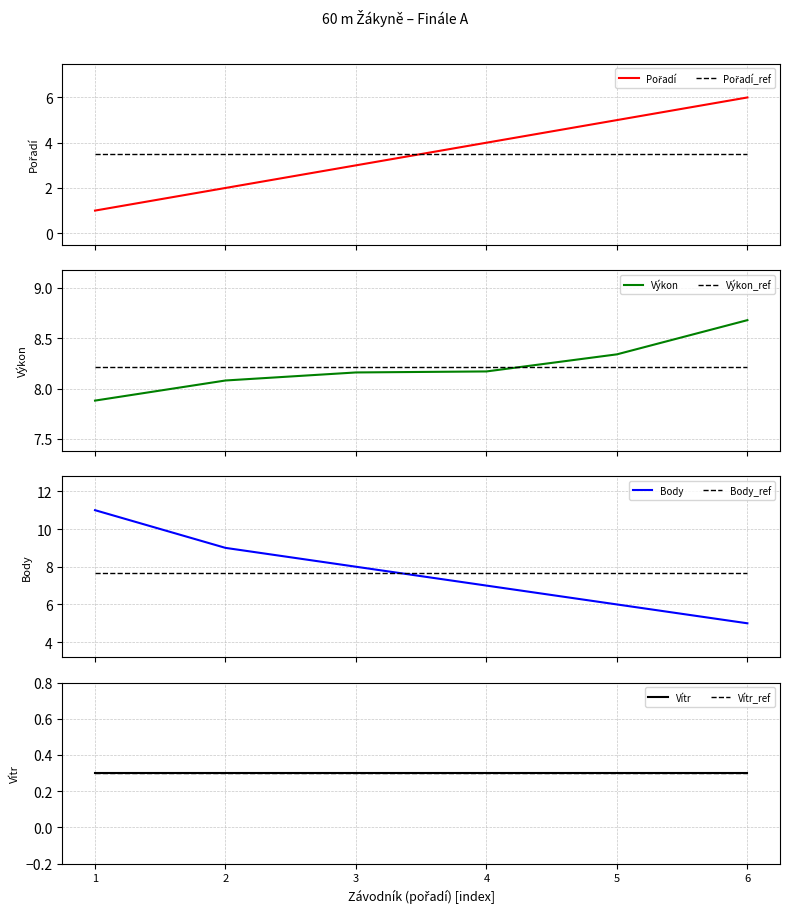

Does the chart display data point markers on the line(s)?

No